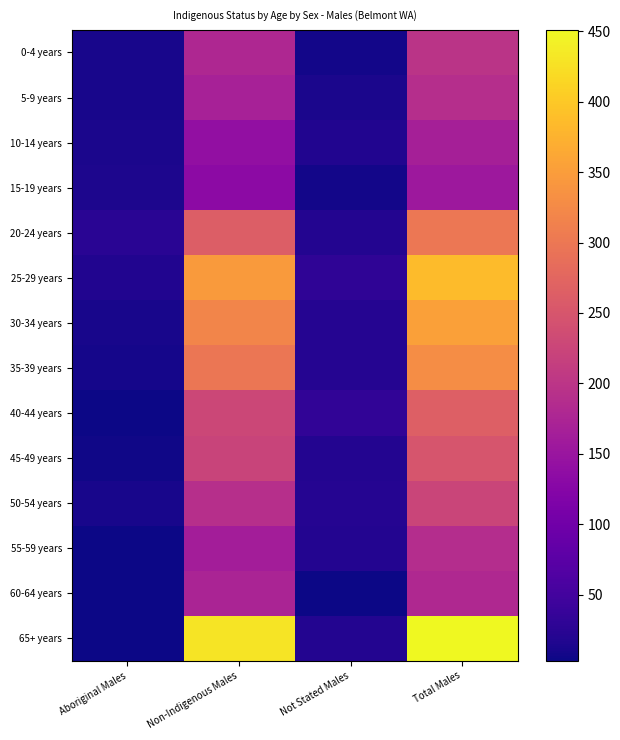

Reading right to left, transcribe all the data shown in this chart.

0-4 years: Total Males=198	Not Stated Males=8	Non-Indigenous Males=178	Aboriginal Males=10
5-9 years: Total Males=189	Not Stated Males=12	Non-Indigenous Males=169	Aboriginal Males=10
10-14 years: Total Males=167	Not Stated Males=17	Non-Indigenous Males=141	Aboriginal Males=13
15-19 years: Total Males=155	Not Stated Males=8	Non-Indigenous Males=134	Aboriginal Males=14
20-24 years: Total Males=300	Not Stated Males=19	Non-Indigenous Males=262	Aboriginal Males=24
25-29 years: Total Males=385	Not Stated Males=30	Non-Indigenous Males=347	Aboriginal Males=17
30-34 years: Total Males=354	Not Stated Males=22	Non-Indigenous Males=319	Aboriginal Males=10
35-39 years: Total Males=330	Not Stated Males=22	Non-Indigenous Males=298	Aboriginal Males=9
40-44 years: Total Males=264	Not Stated Males=31	Non-Indigenous Males=227	Aboriginal Males=4
45-49 years: Total Males=248	Not Stated Males=20	Non-Indigenous Males=222	Aboriginal Males=5
50-54 years: Total Males=224	Not Stated Males=21	Non-Indigenous Males=191	Aboriginal Males=11
55-59 years: Total Males=187	Not Stated Males=20	Non-Indigenous Males=163	Aboriginal Males=4
60-64 years: Total Males=181	Not Stated Males=4	Non-Indigenous Males=174	Aboriginal Males=4
65+ years: Total Males=451	Not Stated Males=20	Non-Indigenous Males=429	Aboriginal Males=3